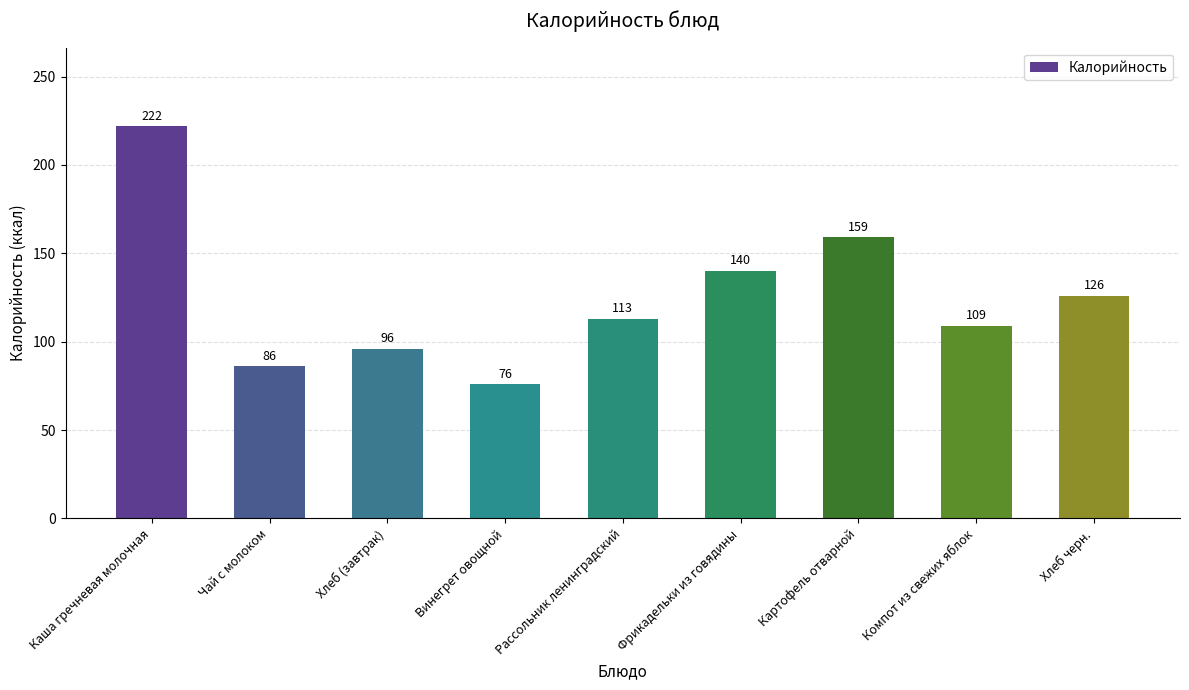

At which category does the chart reach its peak across all series?

Каша гречневая молочная